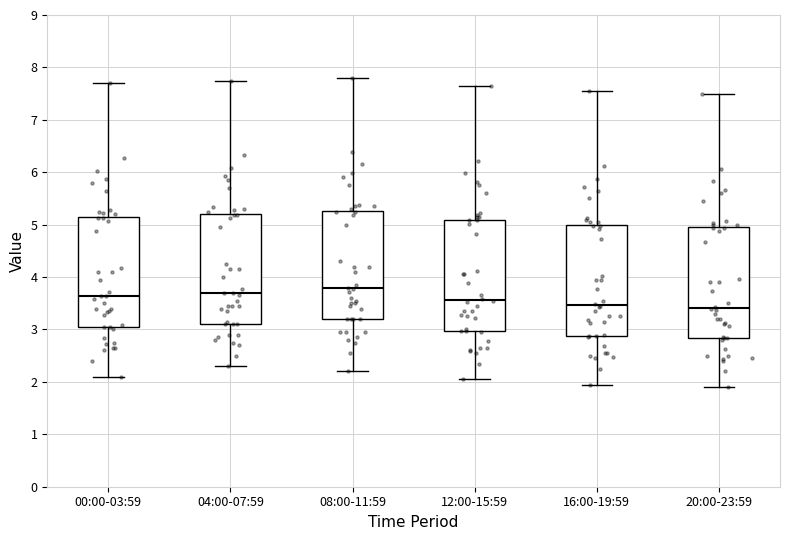

Reading left to right, read every box against the y-axis: the position of its median line, the range the box covers, and the ends of its whiskers. The values are not printed on the chart, so give them approximately, as read against the axis.

00:00-03:59: median 3.6, box 3.1 to 5.1, whiskers 2.1 to 7.7
04:00-07:59: median 3.7, box 3.1 to 5.2, whiskers 2.3 to 7.8
08:00-11:59: median 3.8, box 3.2 to 5.3, whiskers 2.2 to 7.8
12:00-15:59: median 3.6, box 3.0 to 5.1, whiskers 2.1 to 7.7
16:00-19:59: median 3.5, box 2.9 to 5.0, whiskers 2.0 to 7.6
20:00-23:59: median 3.4, box 2.8 to 4.9, whiskers 1.9 to 7.5